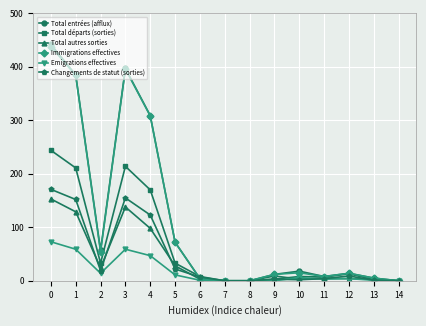

True or false: Total entrées (afflux) has a value of 143 at 14.

False